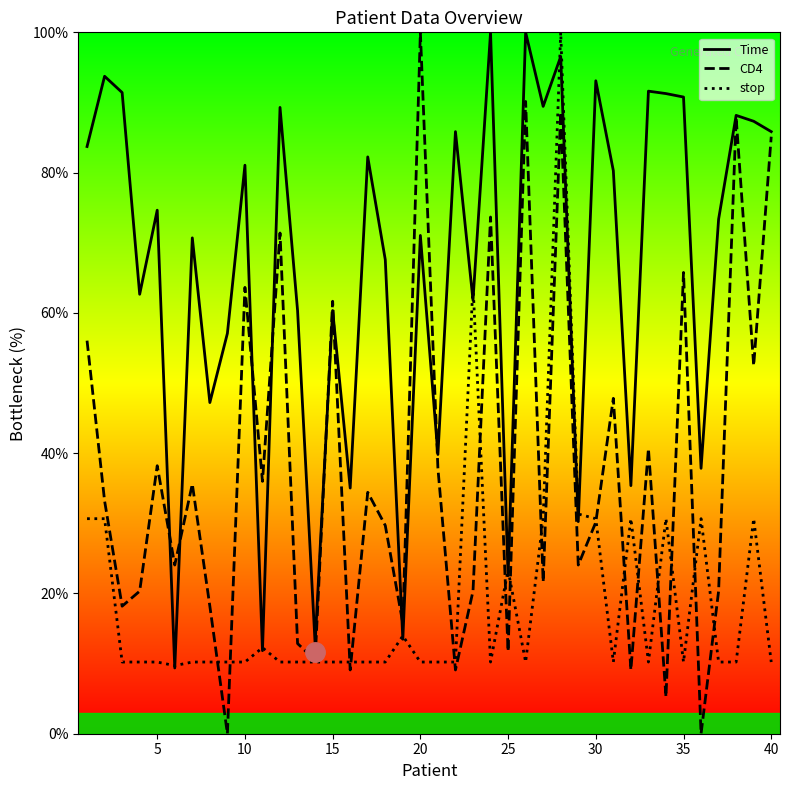

How many lines are shown in the chart?

3